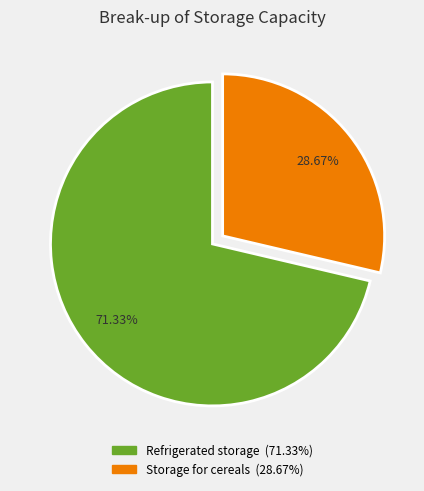

What percentage is NOT represented by Refrigerated storage?

28.7%